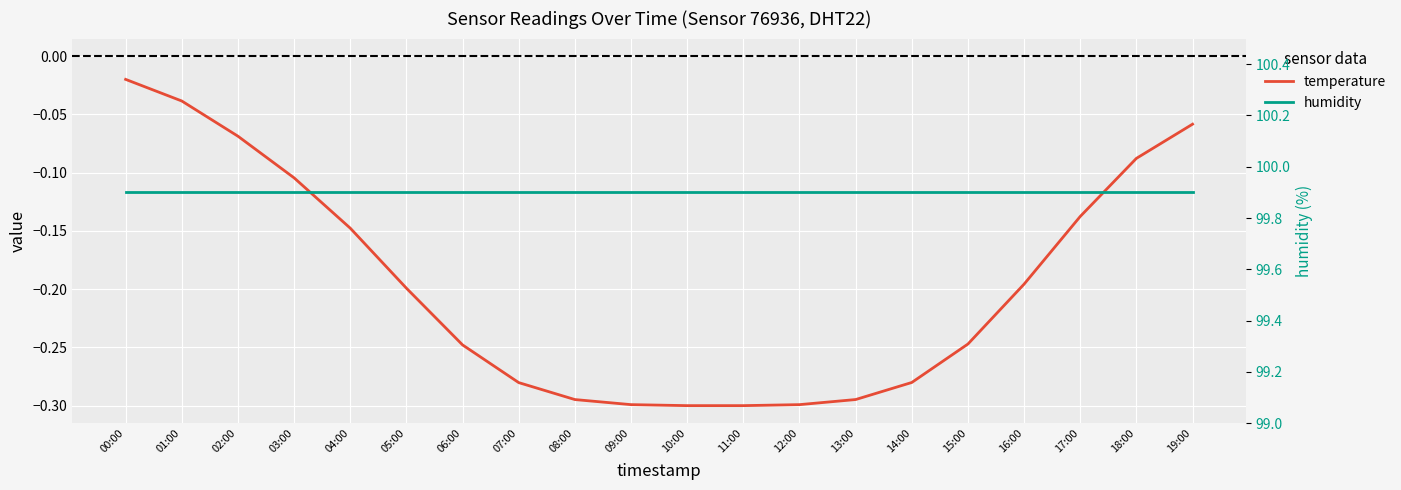

True or false: temperature has more than 1 points higher than both neighbors.

False